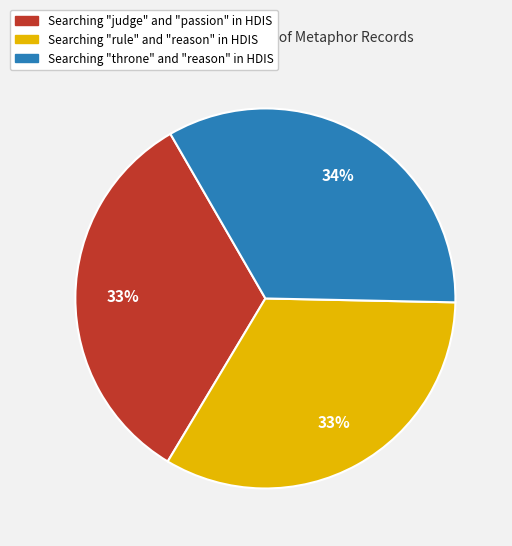

True or false: Searching "judge" and "passion" in HDIS accounts for 20% of the total.

False